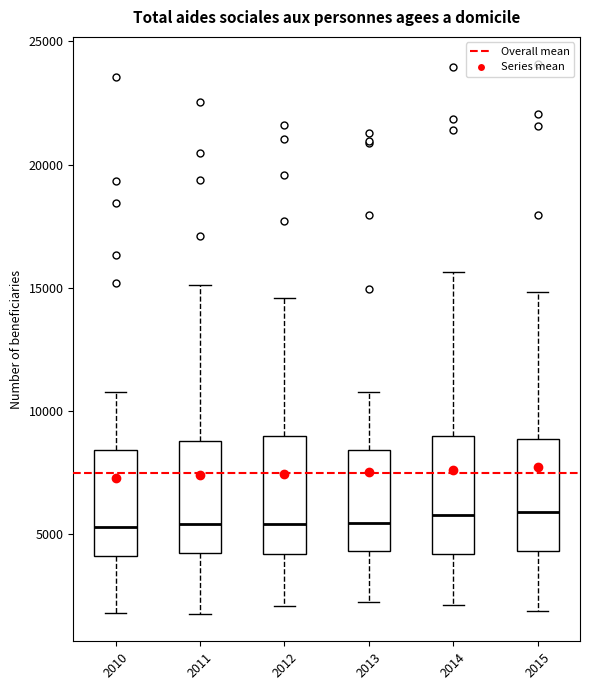

Reading left to right, transcribe this box plot: for each box, give where its median line is, the range the box spans, and where its two whiskers end, as read against the y-axis. The values are not printed on the chart, so give them approximately, as read against the axis.

2010: median 5500, box 4000 to 8500, whiskers 2000 to 11000
2011: median 5500, box 4000 to 9000, whiskers 2000 to 15000
2012: median 5500, box 4000 to 9000, whiskers 2000 to 14500
2013: median 5500, box 4500 to 8500, whiskers 2000 to 11000
2014: median 6000, box 4000 to 9000, whiskers 2000 to 15500
2015: median 6000, box 4500 to 9000, whiskers 2000 to 15000